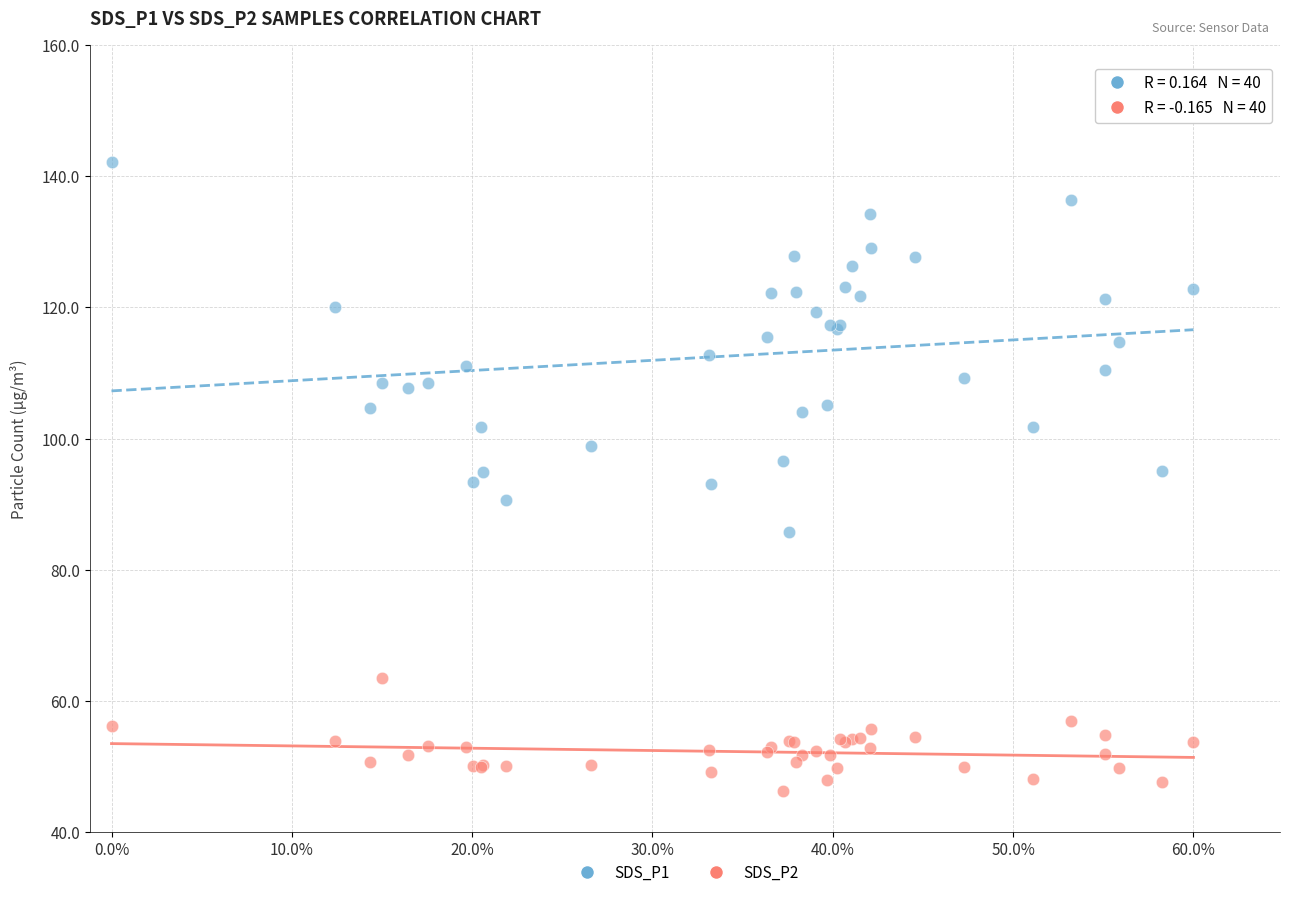

Which series has the largest Y range (max minus min)?

SDS_P1